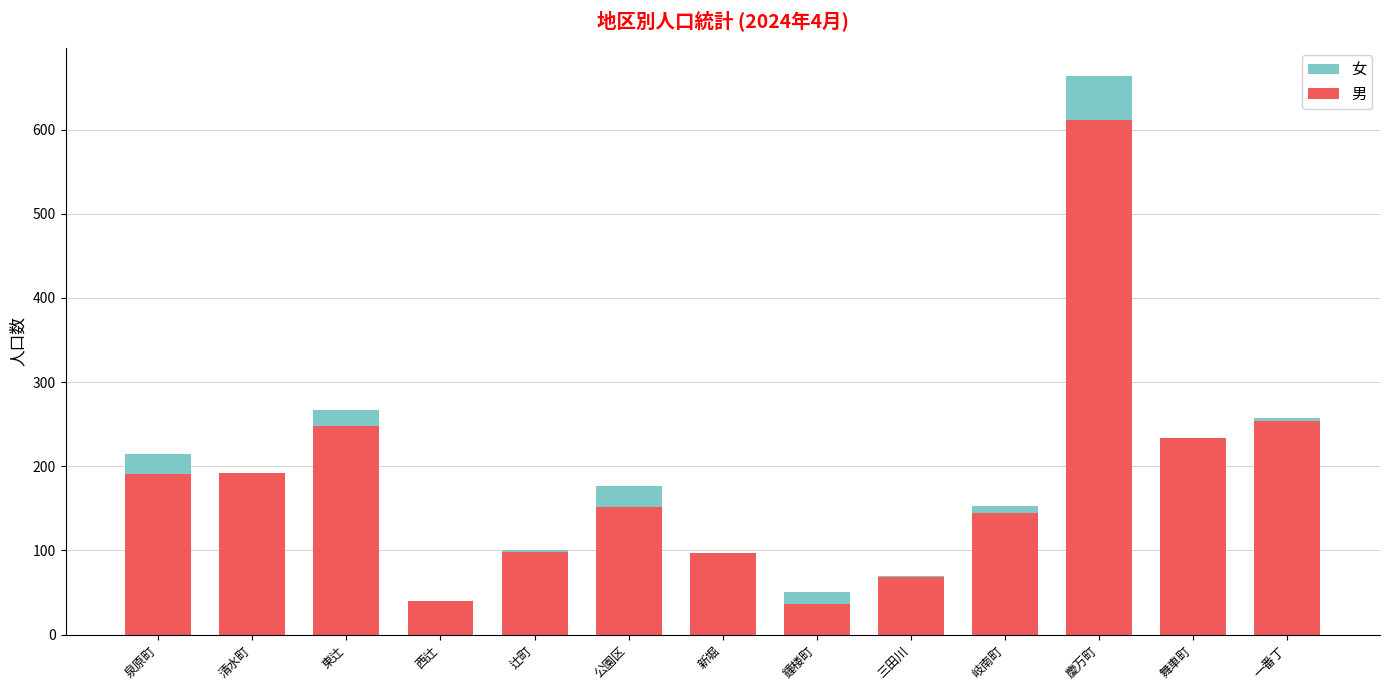

What is the sum of the 女 values at 三田川 and 泉原町?

285